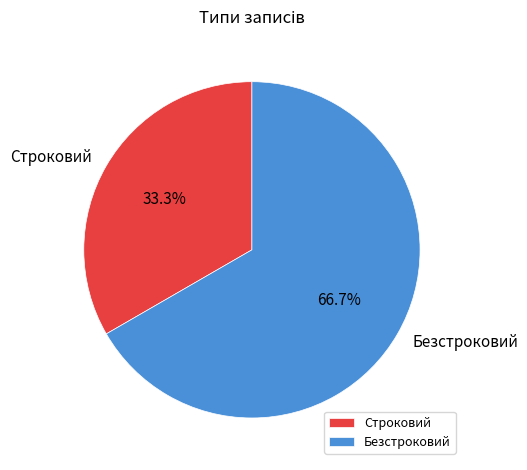

How many segments does this pie chart have?

2